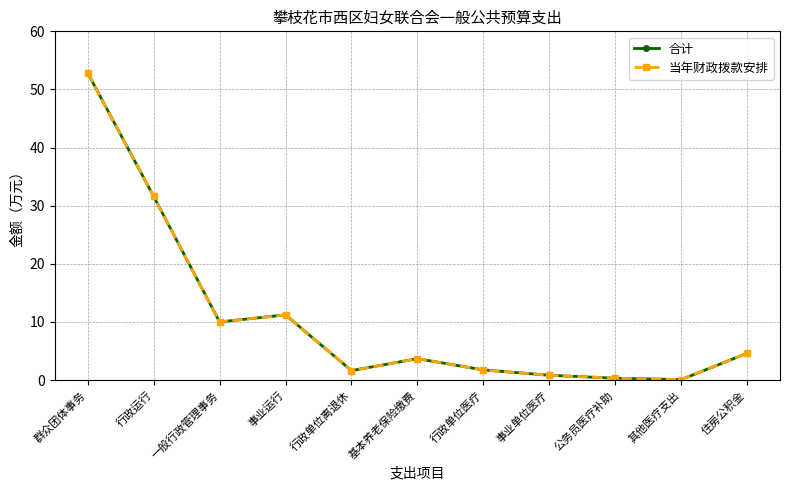

Does the chart have visible grid lines?

Yes